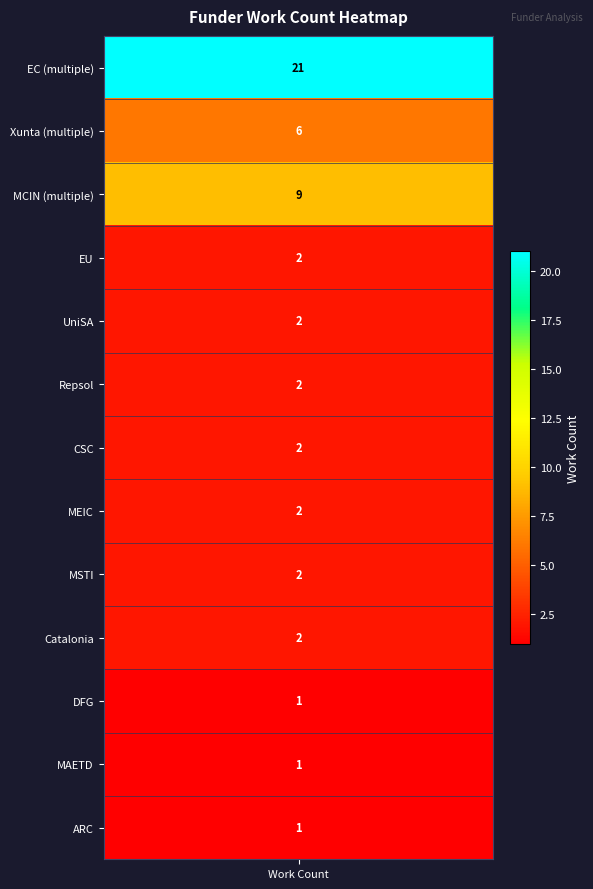

What is the greatest value displayed?

21